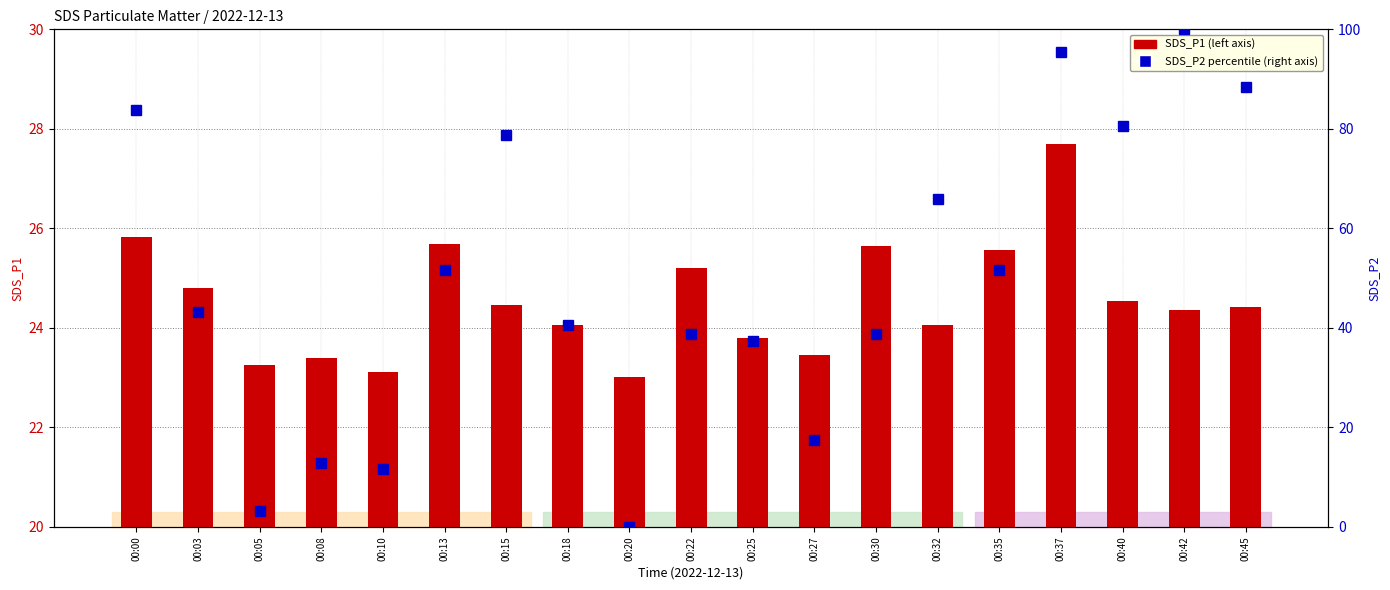

Where does the SDS_P2 series first go above 43?

00:00